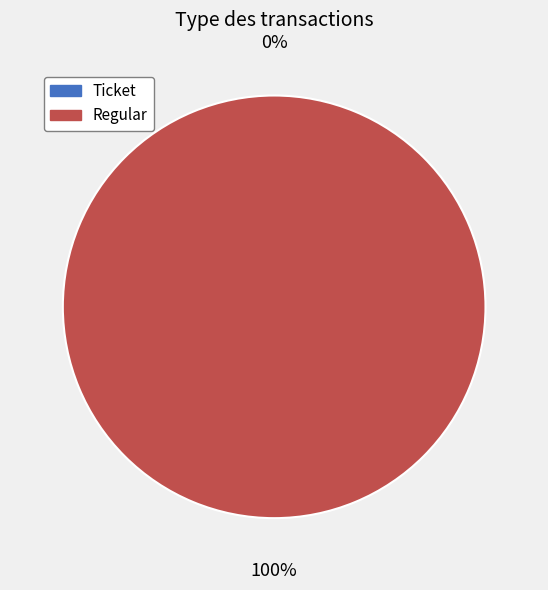

Which slice is the largest?

Regular